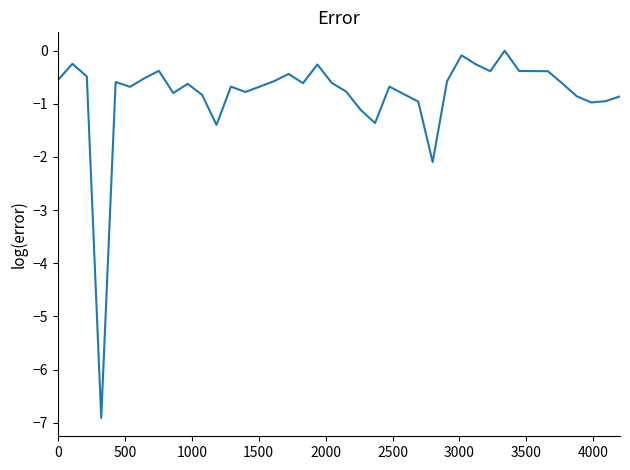

What is the difference between the maximum and minimum values?

6.9